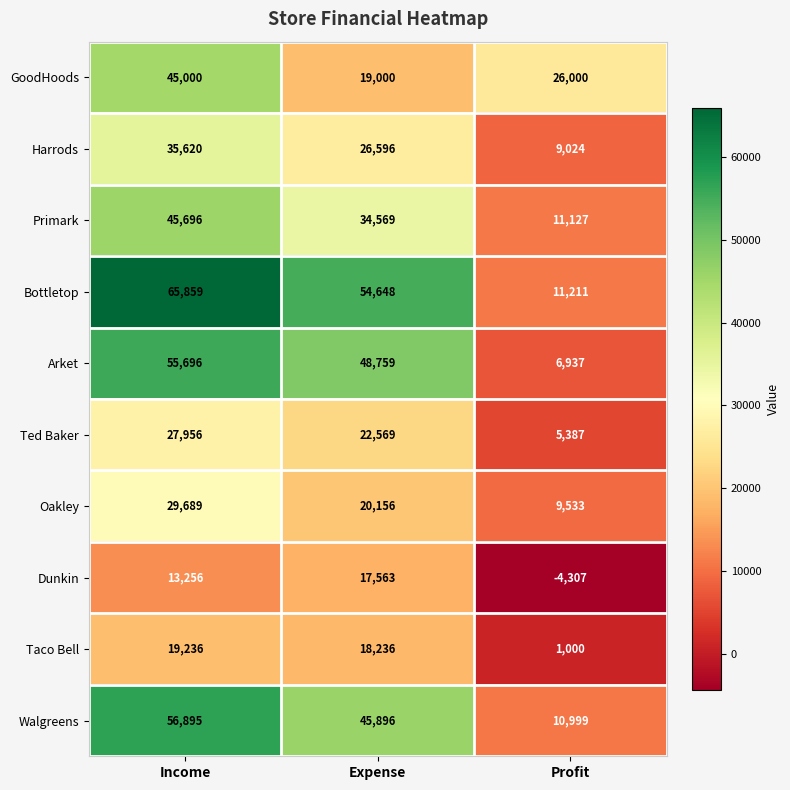

How many values in the Walgreens series are below 45896?

1